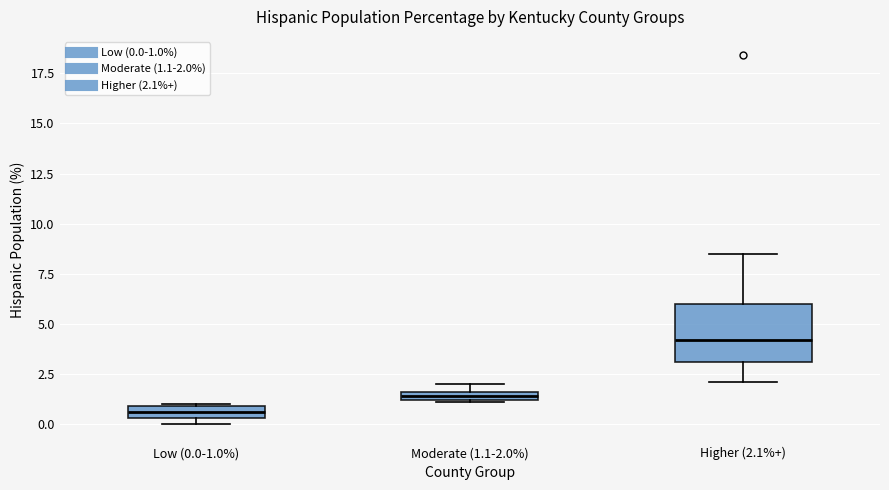

Comparing the boxes themselves (not the whiskers), which one is the tallest?

Higher (2.1%+)